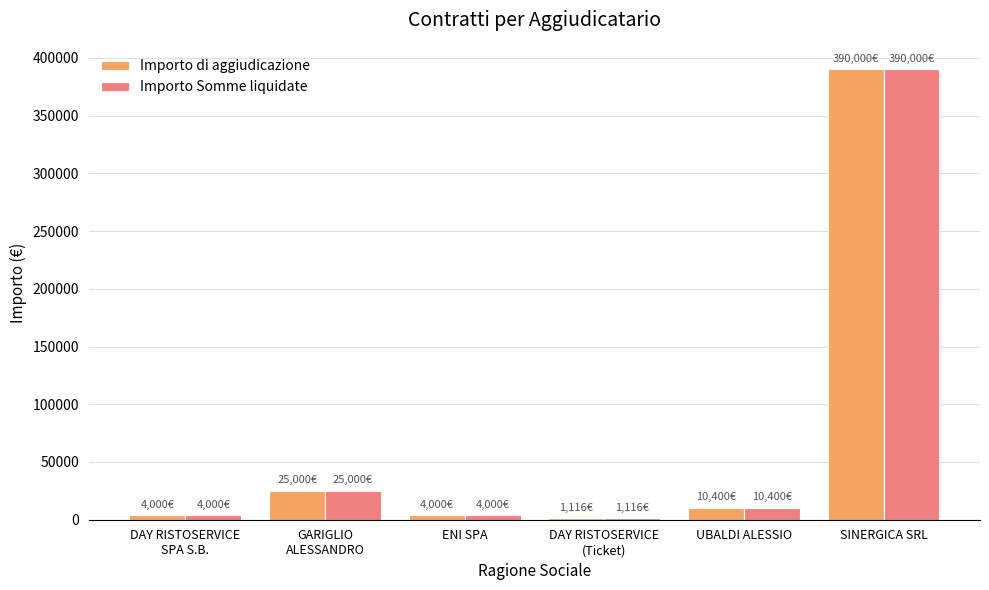

What is the maximum value shown in the chart?

390000